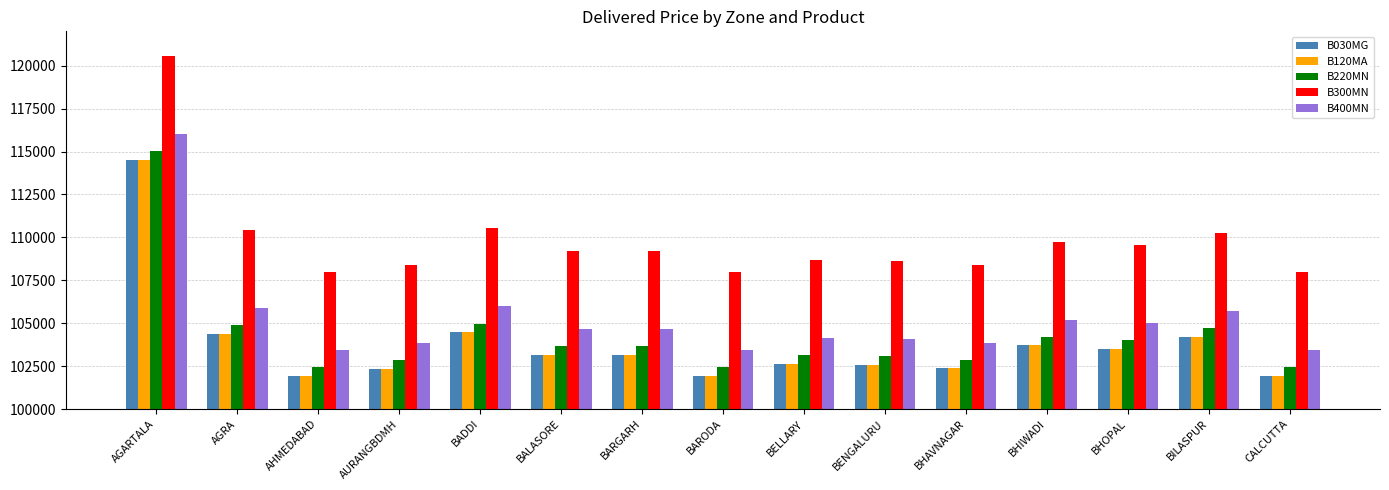

At which label does B220MN reach its peak?

AGARTALA